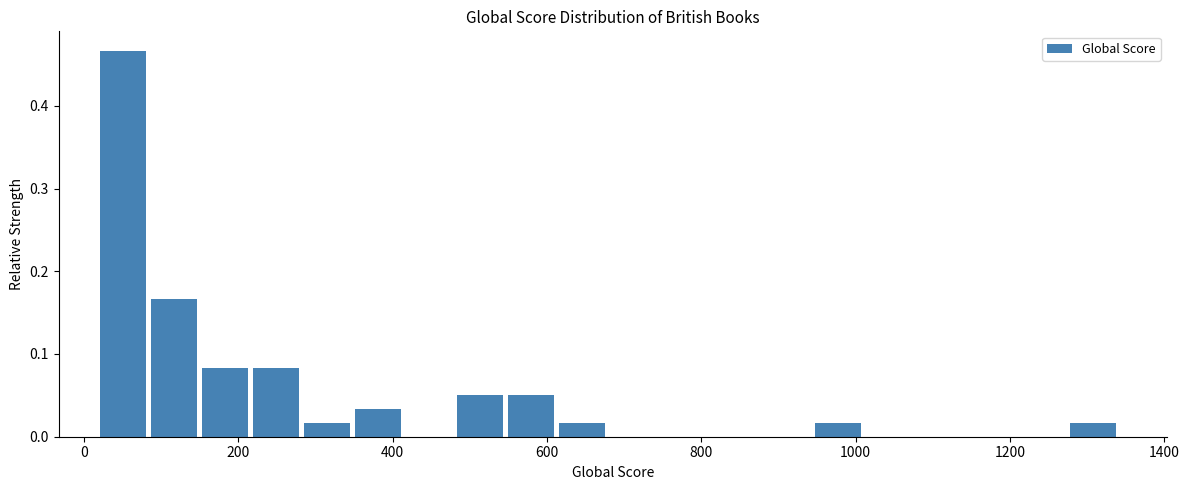

Around what value on the x-axis is the tallest bar? Give the approximate position of its centre, as read against the axis.

60